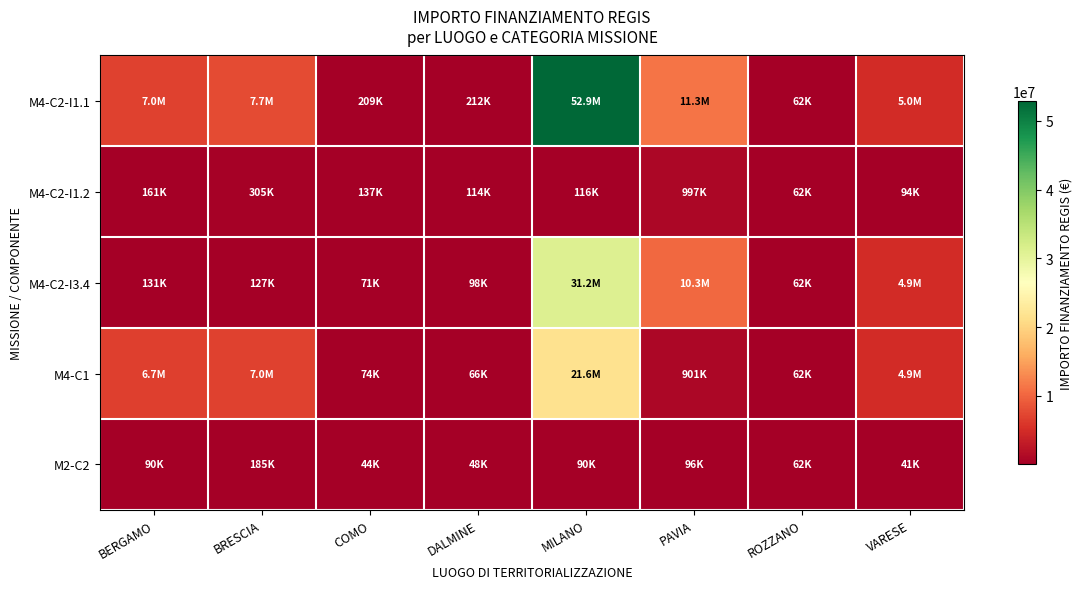

Reading left to right, transcribe all the data shown in this chart.

M4-C2-I1.1: BERGAMO=7044606.8	BRESCIA=7707419.5	COMO=208762.6	DALMINE=212000.1	MILANO=52892765.6	PAVIA=11263882.0	ROZZANO=62062.4	VARESE=4957057.0
M4-C2-I1.2: BERGAMO=160783.6	BRESCIA=305080.1	COMO=137383.6	DALMINE=114188.1	MILANO=115820.6	PAVIA=996694.0	ROZZANO=62062.4	VARESE=93652.0
M4-C2-I3.4: BERGAMO=131349.7	BRESCIA=127374.9	COMO=71379.0	DALMINE=97812.0	MILANO=31161813.0	PAVIA=10267188.0	ROZZANO=62062.4	VARESE=4863405.0
M4-C1: BERGAMO=6664665.0	BRESCIA=7024917.0	COMO=73636.1	DALMINE=66393.6	MILANO=21615132.0	PAVIA=900630.0	ROZZANO=62062.4	VARESE=4863405.0
M2-C2: BERGAMO=90393.1	BRESCIA=184683.1	COMO=44036.1	DALMINE=47794.5	MILANO=90268.6	PAVIA=96064.0	ROZZANO=62062.4	VARESE=41196.6